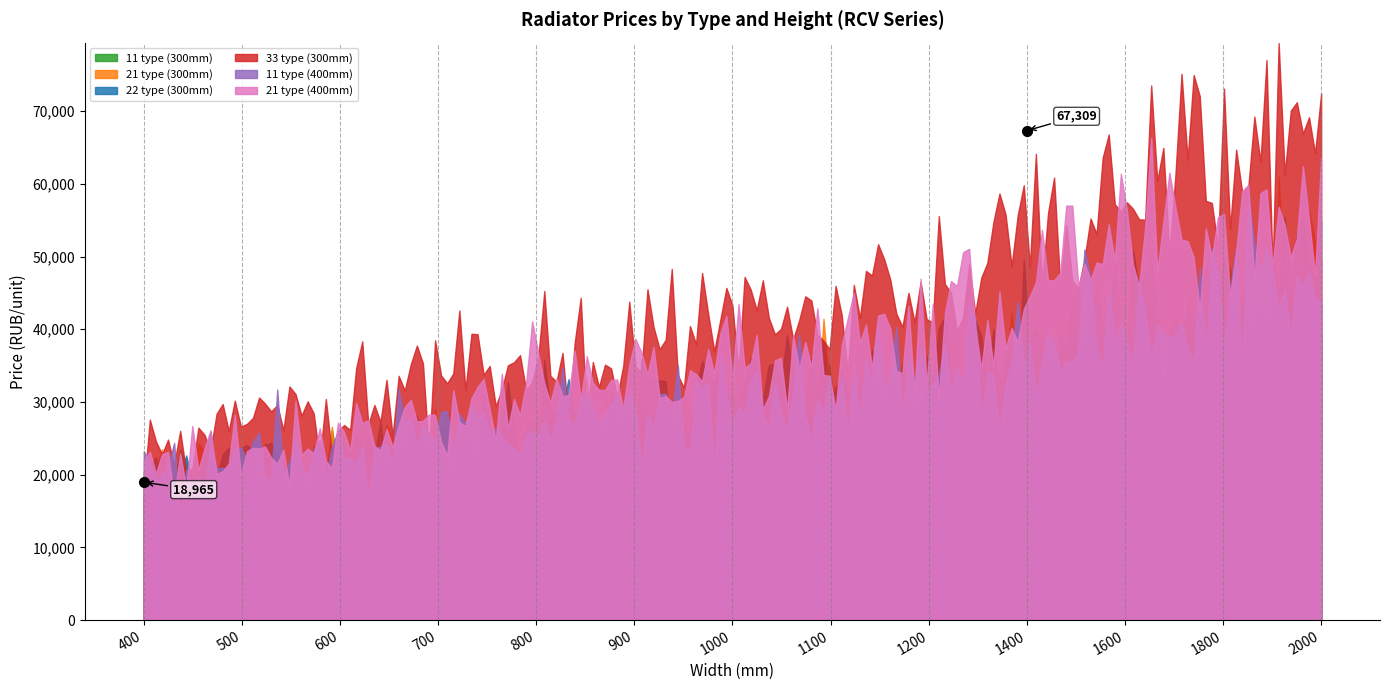

How many intersections are there between 11 type (400mm) and 22 type (300mm)?

1